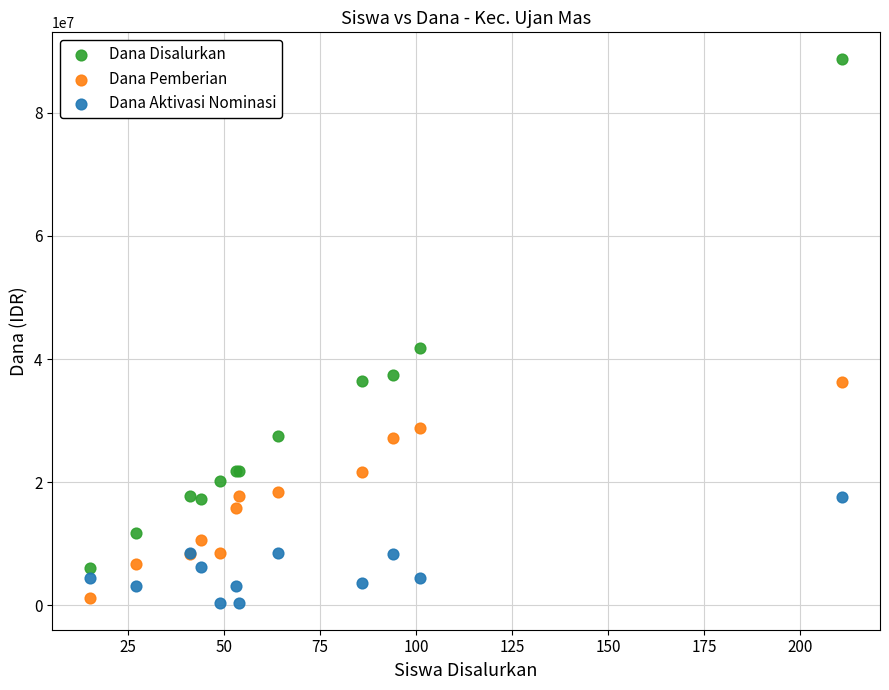

In the Dana Disalurkan series, what Y value is closest to 47362500?

41850000